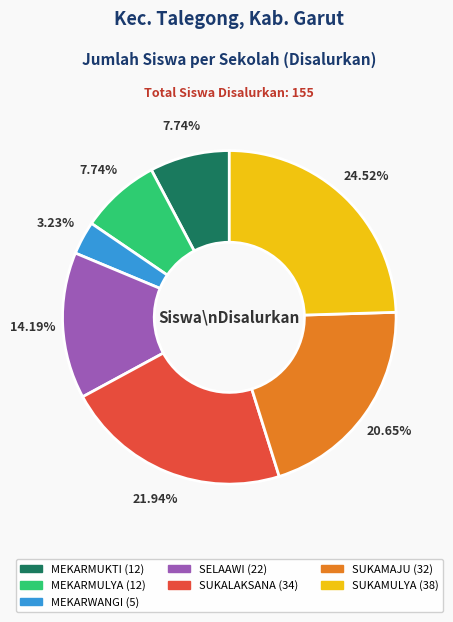

Does any single category account for the majority?

No